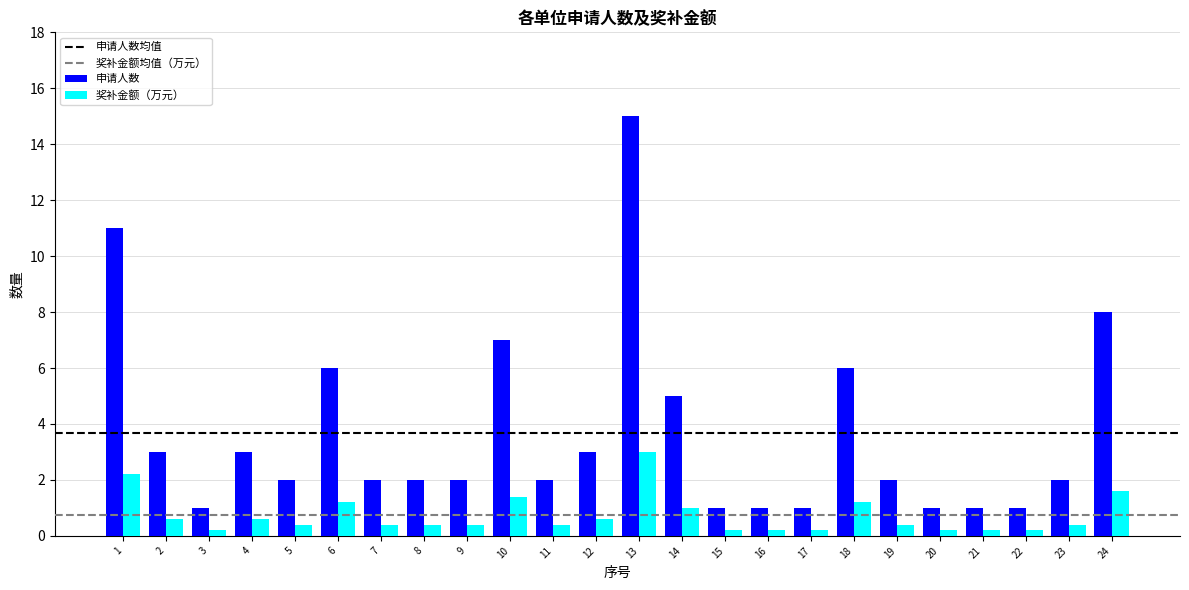

What is the sum of all 申请人数 values?

88.0